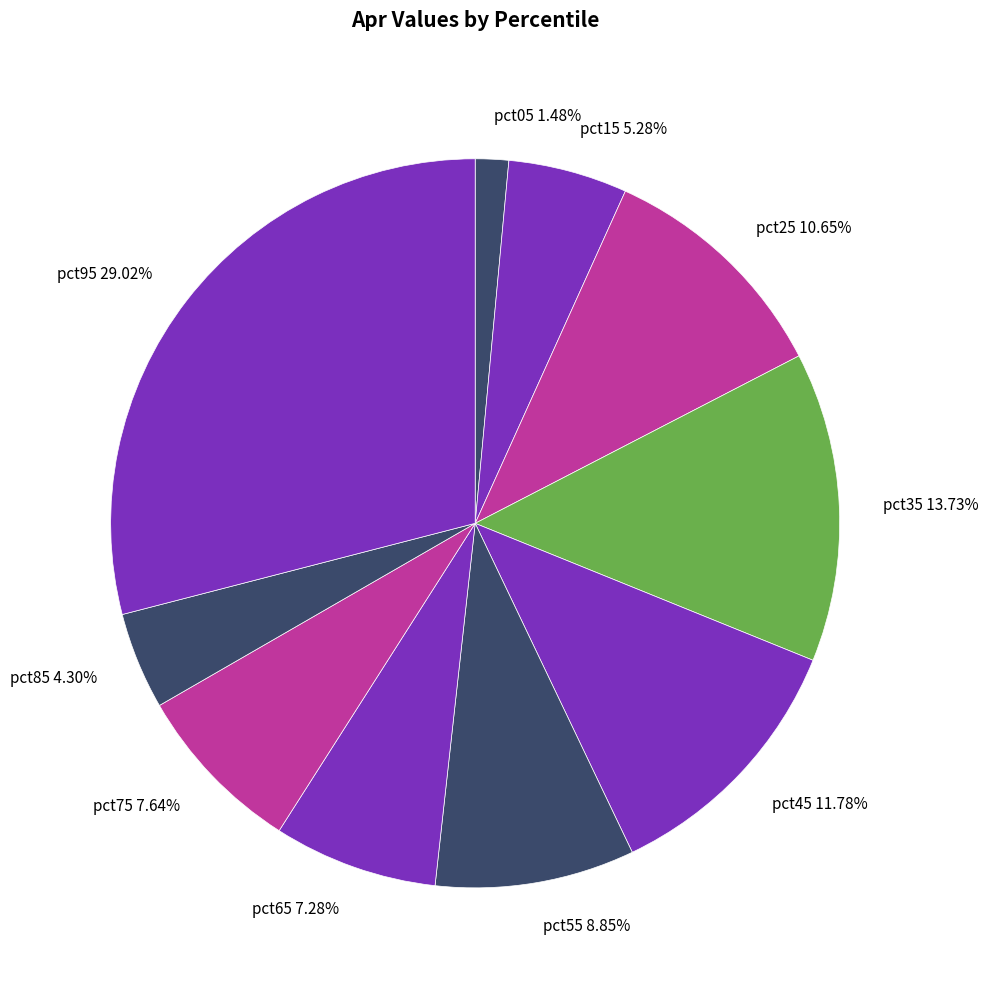

True or false: pct75 accounts for 8% of the total.

True